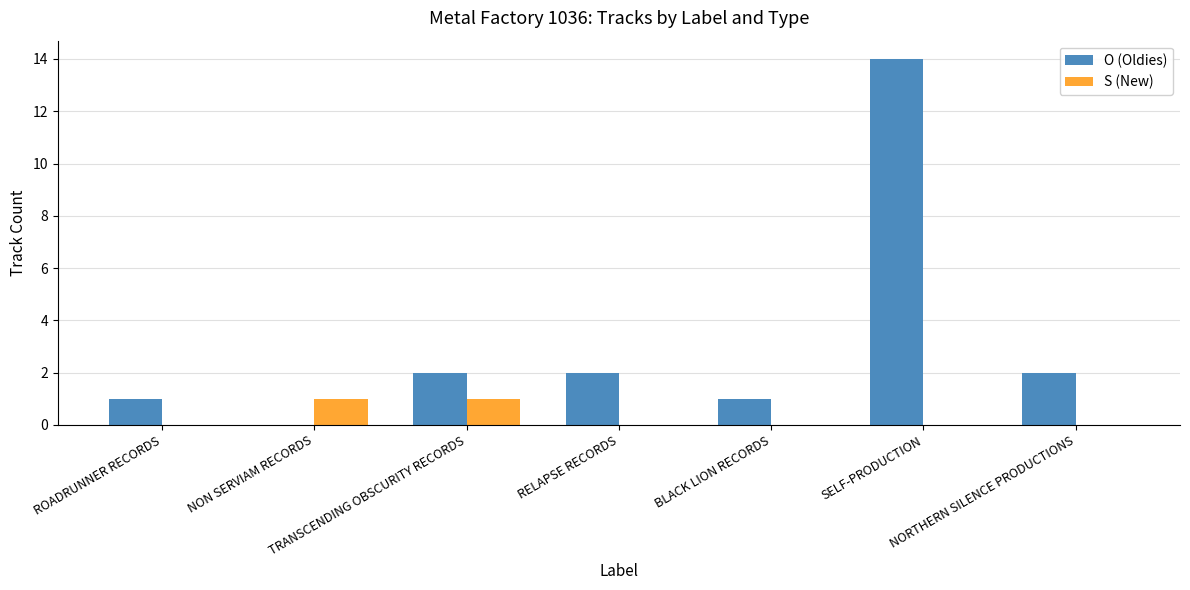

What is the approximate value of S (New) at TRANSCENDING OBSCURITY RECORDS?

1